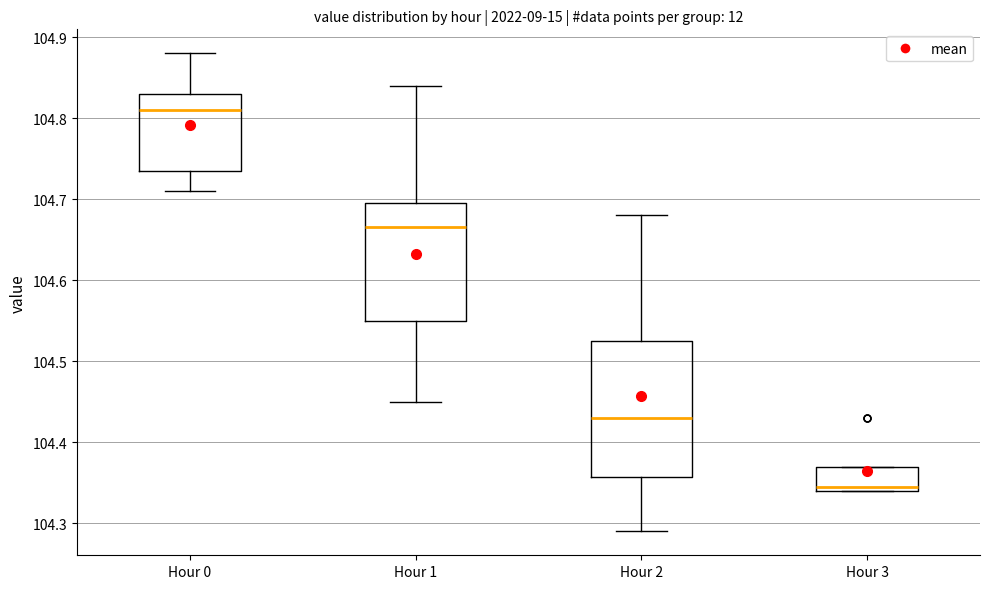

Reading left to right, read every box against the y-axis: the position of its median line, the range the box covers, and the ends of its whiskers. The values are not printed on the chart, so give them approximately, as read against the axis.

Hour 0: median 104.81, box 104.74 to 104.83, whiskers 104.71 to 104.88
Hour 1: median 104.67, box 104.55 to 104.70, whiskers 104.45 to 104.84
Hour 2: median 104.43, box 104.36 to 104.53, whiskers 104.29 to 104.68
Hour 3: median 104.35, box 104.34 to 104.37, whiskers 104.34 to 104.37